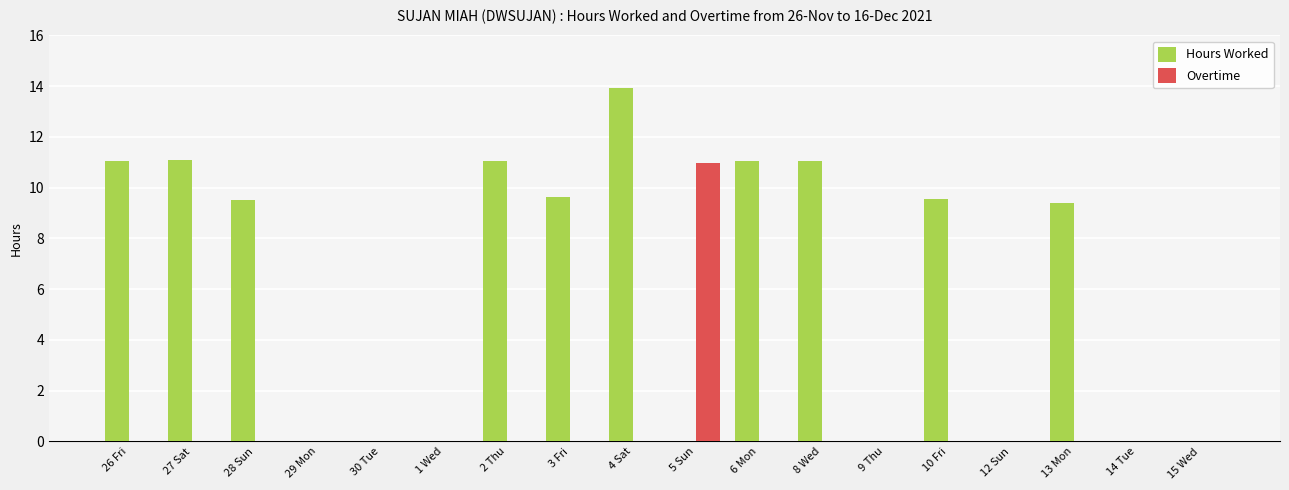

Between 26 Fri and 14 Tue, which series saw the biggest shift?

Hours Worked